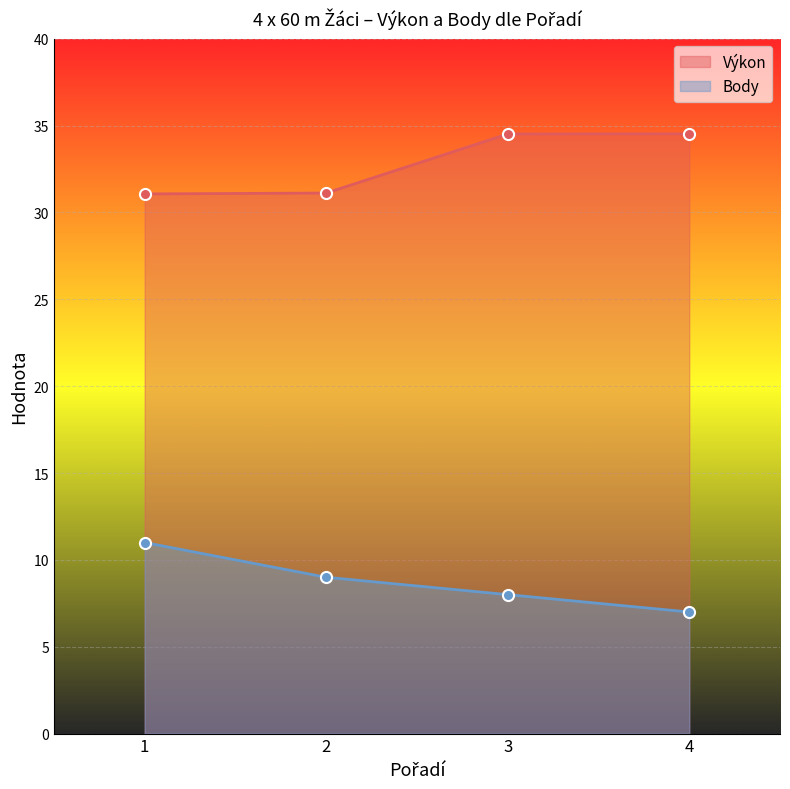

How many lines are shown in the chart?

2